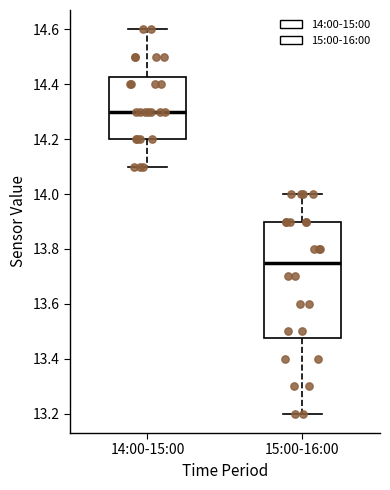

Where does the upper whisker of the box for 14:00-15:00 end on the y-axis? The values are not printed on the chart, so give them approximately, as read against the axis.

14.60